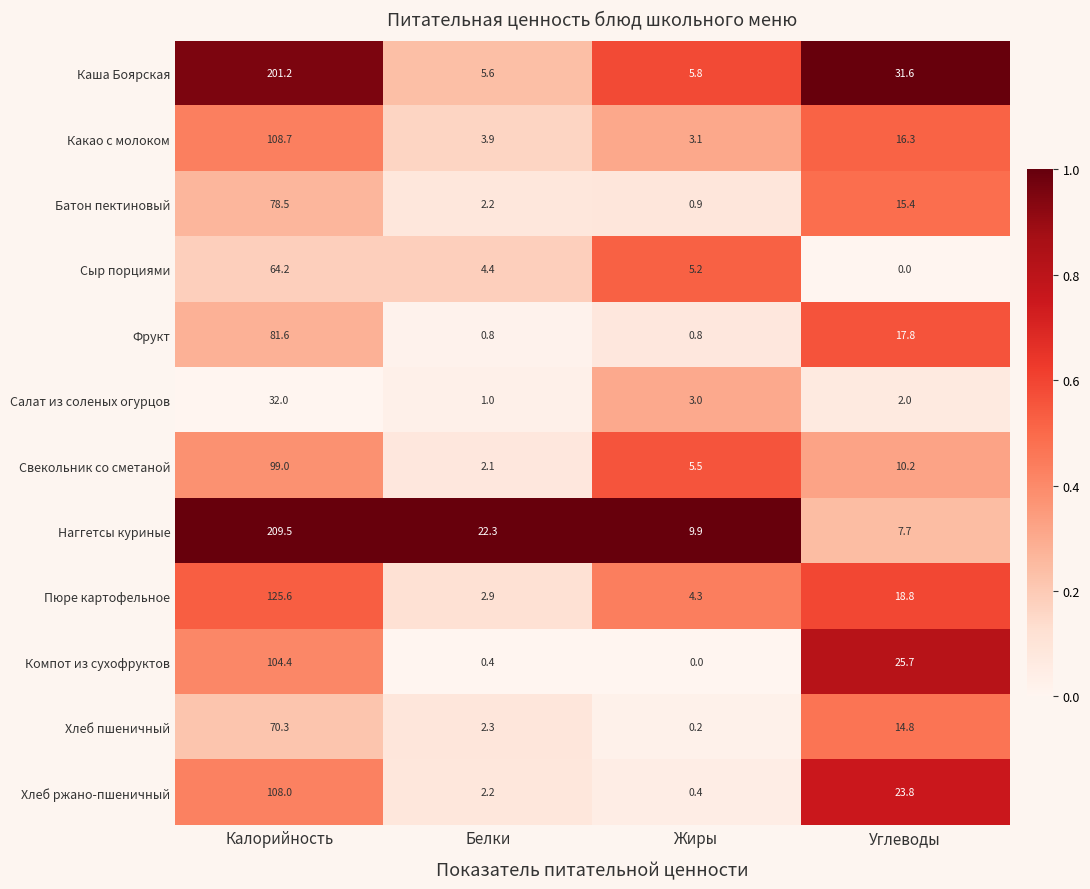

True or false: Каша Боярская has a value of 31.6 at Углеводы.

True